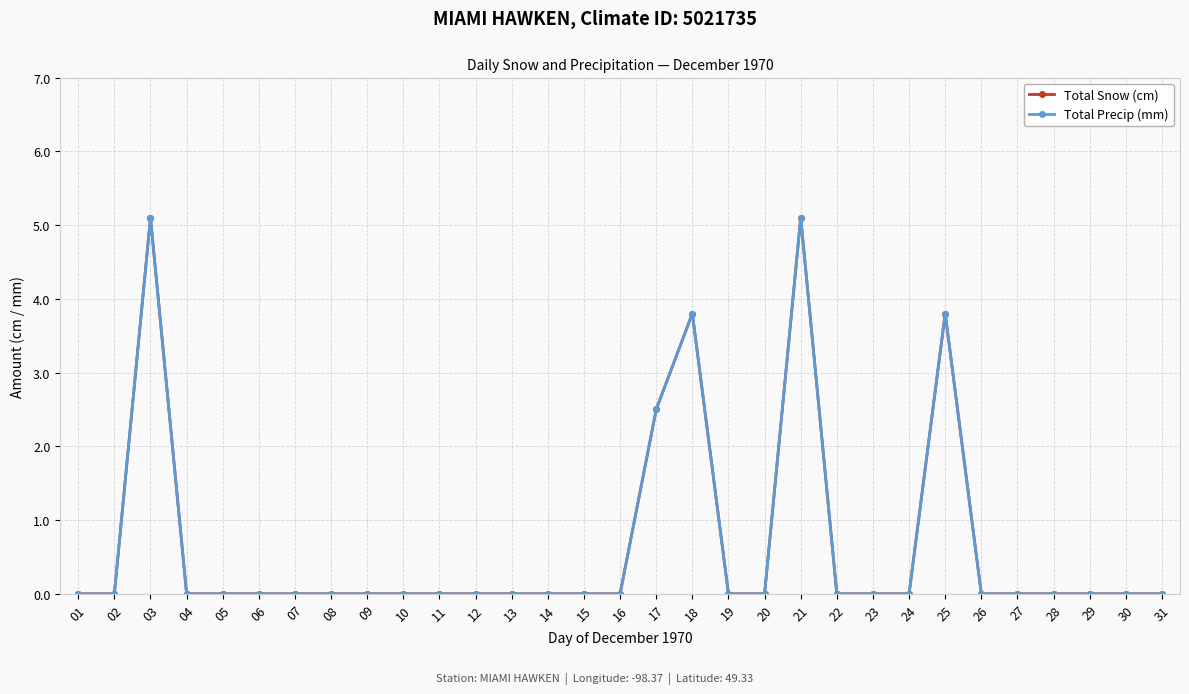

Reading left to right, extract all data points from this chart.

Total Snow (cm): 0.0	0.0	5.1	0.0	0.0	0.0	0.0	0.0	0.0	0.0	0.0	0.0	0.0	0.0	0.0	0.0	2.5	3.8	0.0	0.0	5.1	0.0	0.0	0.0	3.8	0.0	0.0	0.0	0.0	0.0	0.0
Total Precip (mm): 0.0	0.0	5.1	0.0	0.0	0.0	0.0	0.0	0.0	0.0	0.0	0.0	0.0	0.0	0.0	0.0	2.5	3.8	0.0	0.0	5.1	0.0	0.0	0.0	3.8	0.0	0.0	0.0	0.0	0.0	0.0